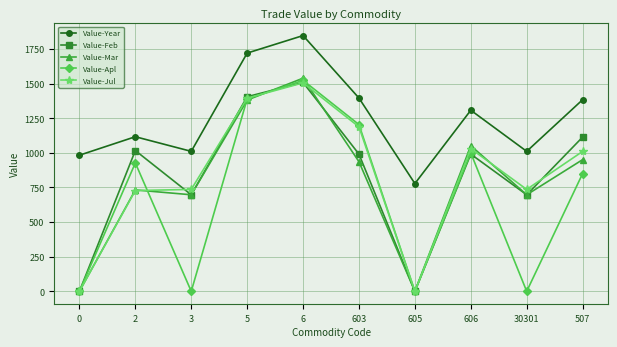

What is the sum of the Value-Jul values at 6 and 0?

1505.7